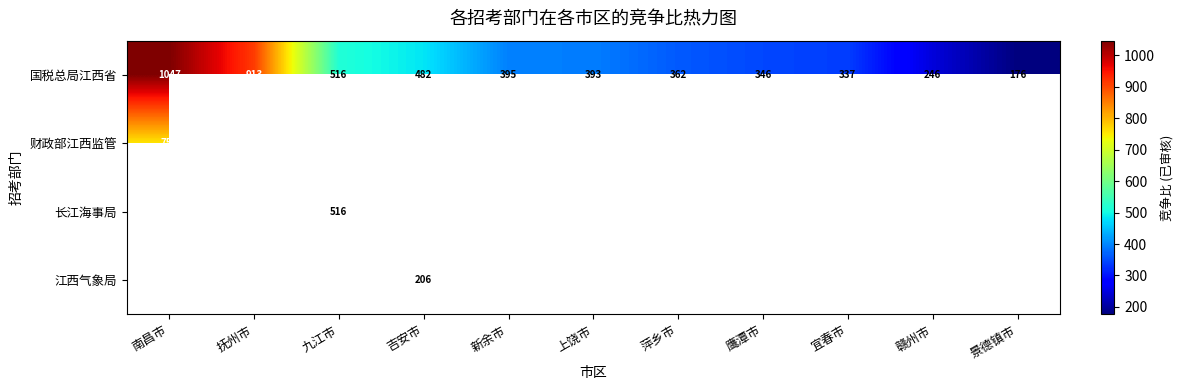

What is the maximum value shown in the chart?

1047.0